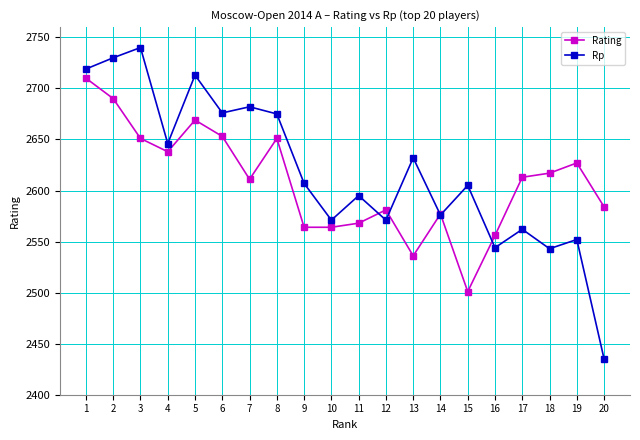

How many categories are shown in the chart?

20